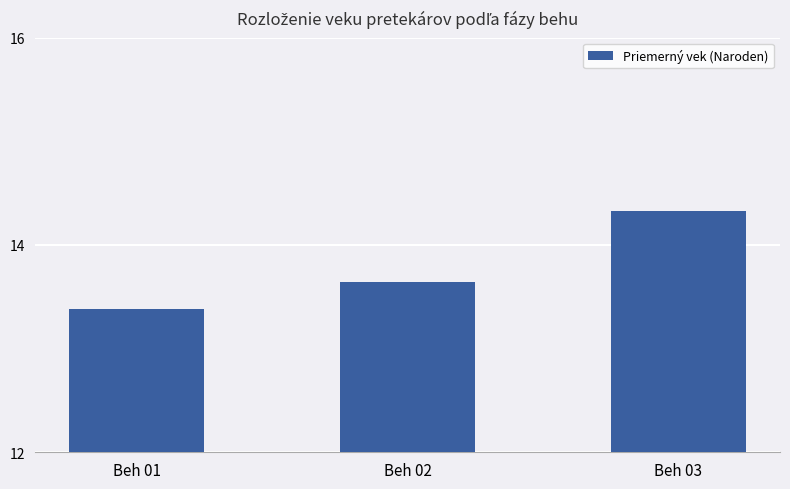

What is the sum of the values at Beh 01 and Beh 03?

27.7